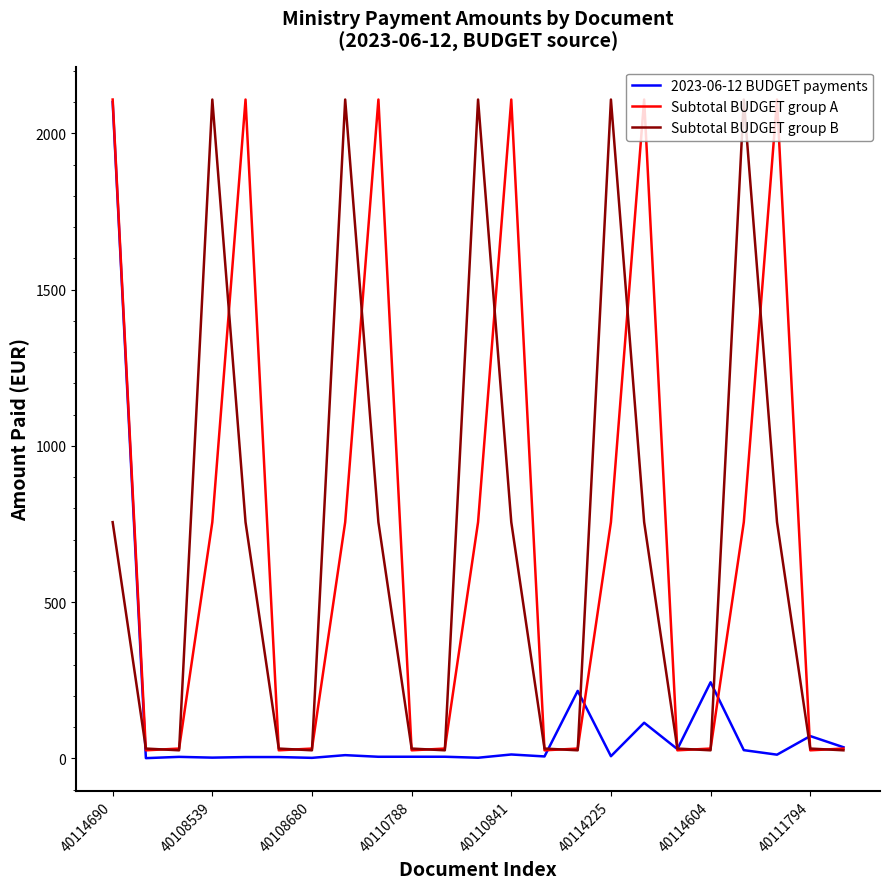

What is the greatest value displayed?

2108.2